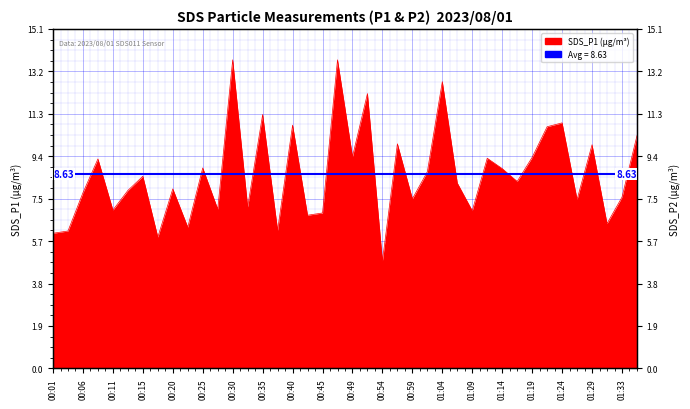

What is the smallest value displayed?

4.8